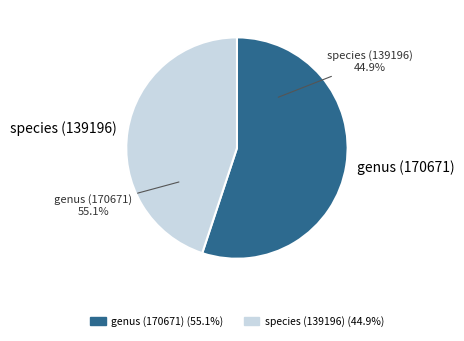

Is there any slice that represents more than half of the pie?

Yes